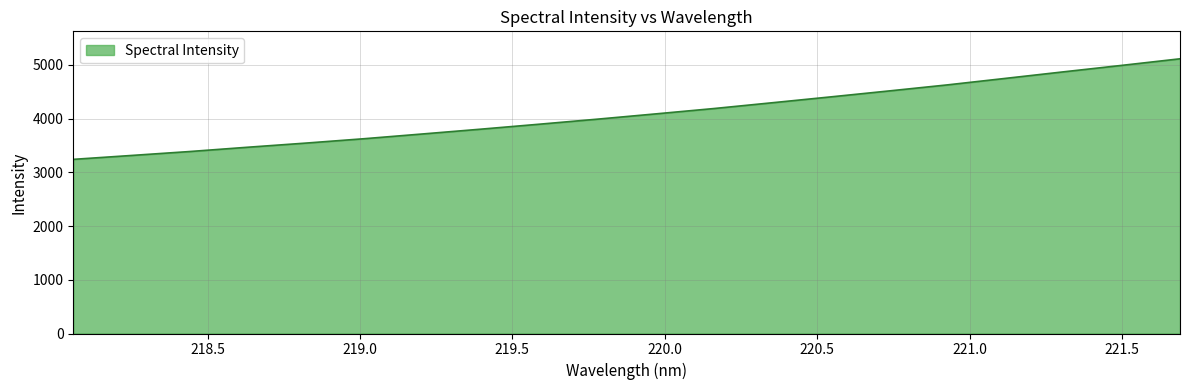

What is the difference between the maximum and minimum values?

1871.2